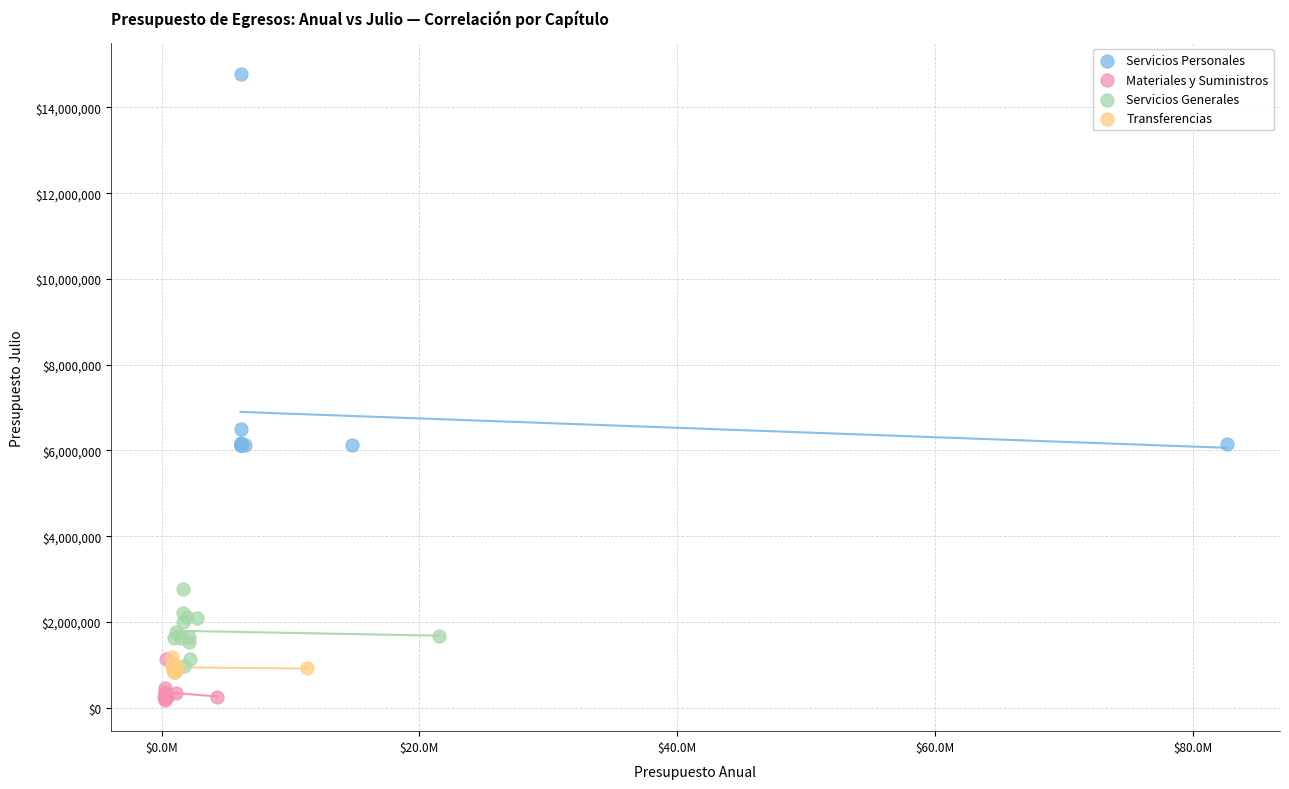

Which series contains the highest Y value?

Servicios Personales